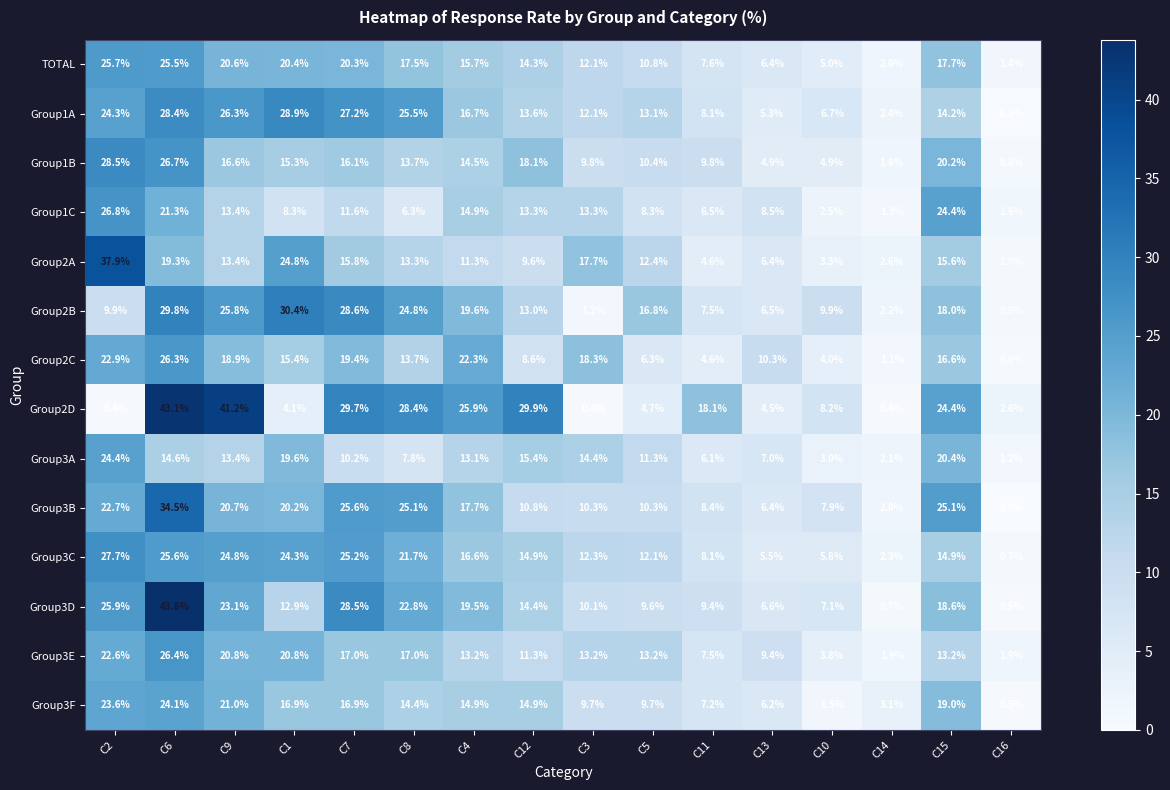

True or false: TOTAL has a value of 40.8 at C2.

False